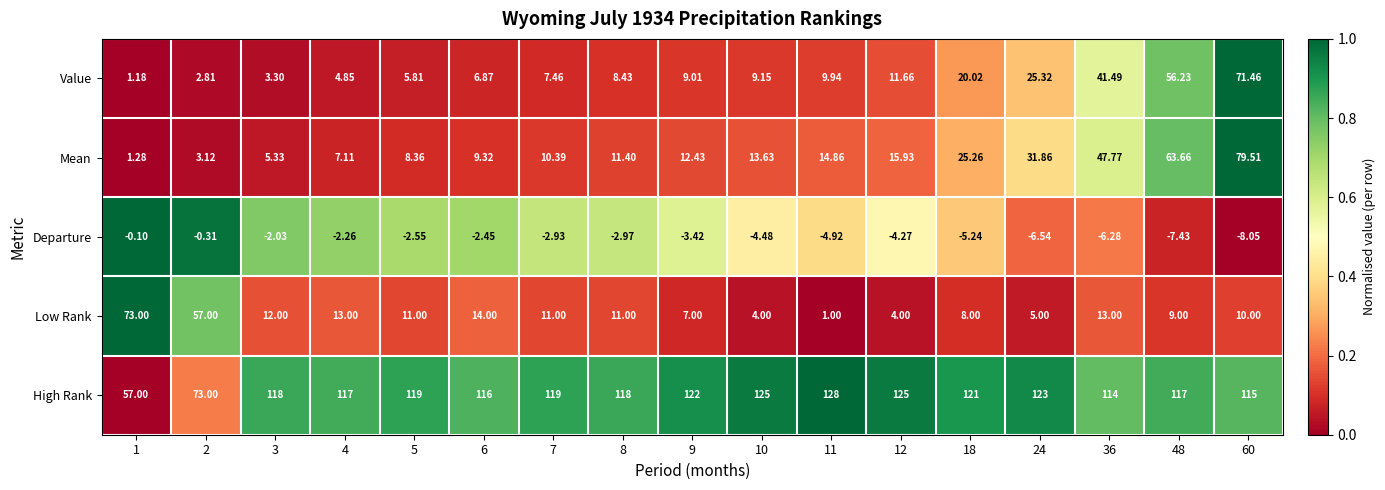

What is the total value across all series at 8?

145.9